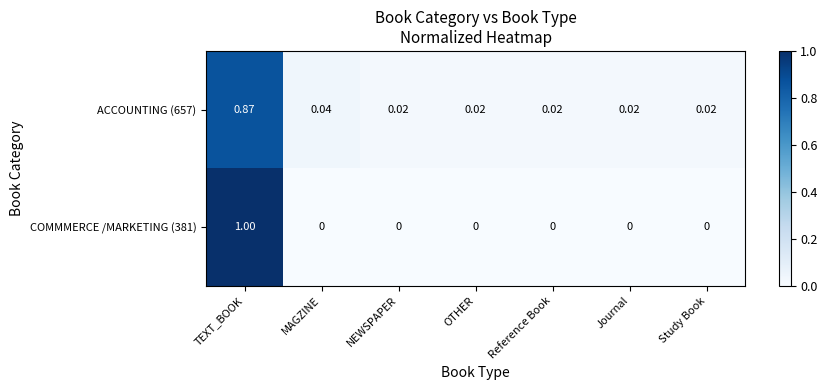

At which category is the sum across all series the highest?

TEXT_BOOK